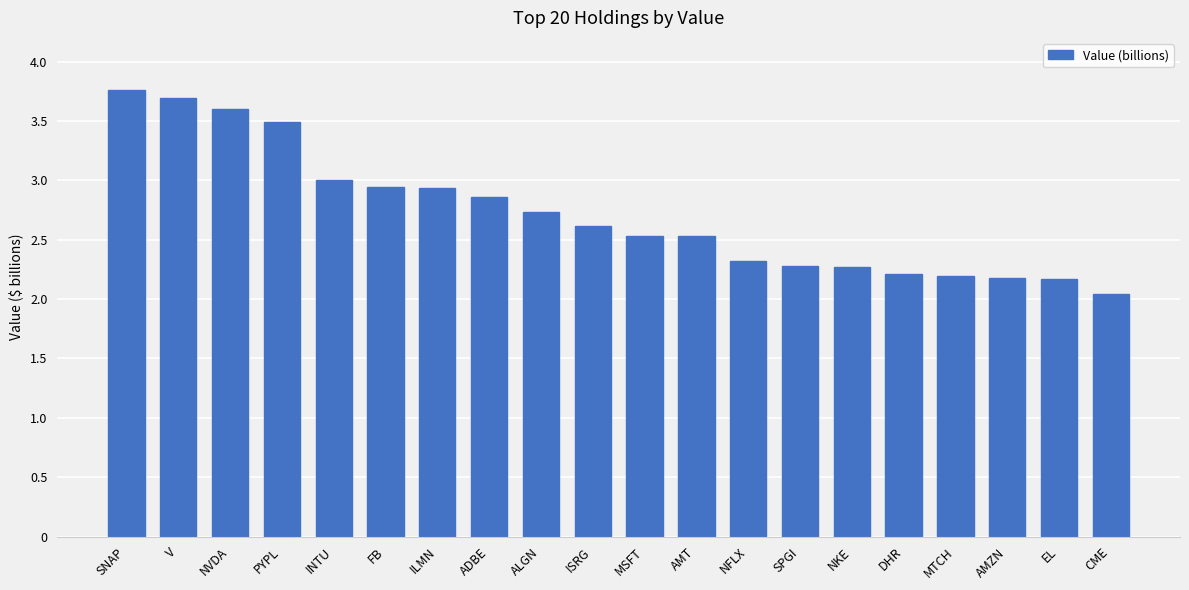

What is the label of the 9th bar from the left?

ALGN